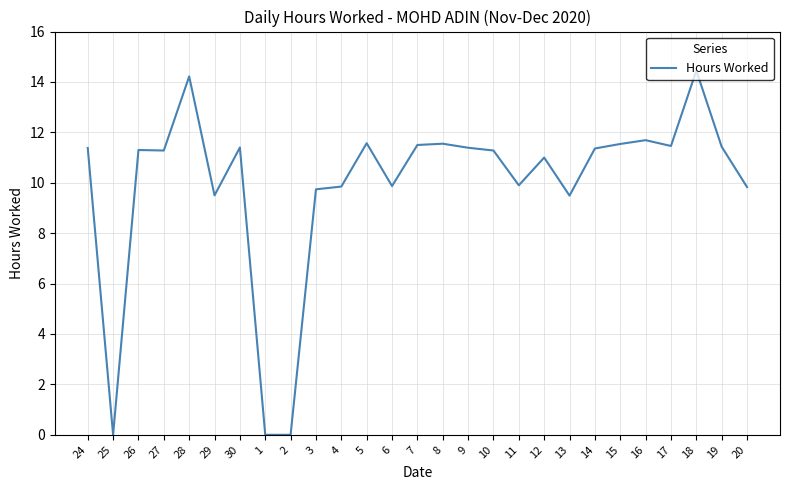

What is the change in value from 1 to 19?

+11.4